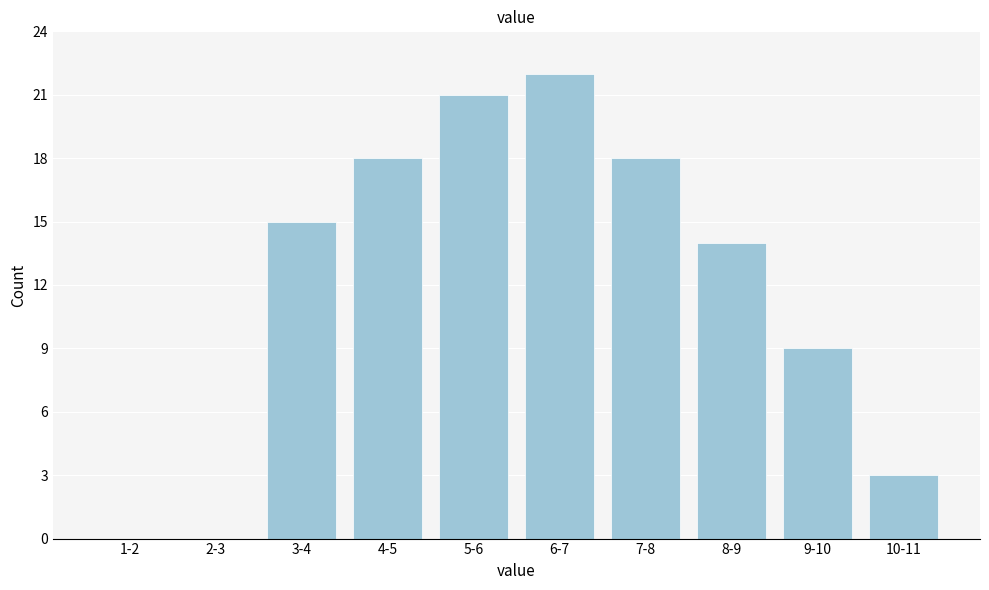

Reading left to right, what are all the values shown in this chart?

1-2=0	2-3=0	3-4=15	4-5=18	5-6=21	6-7=22	7-8=18	8-9=14	9-10=9	10-11=3